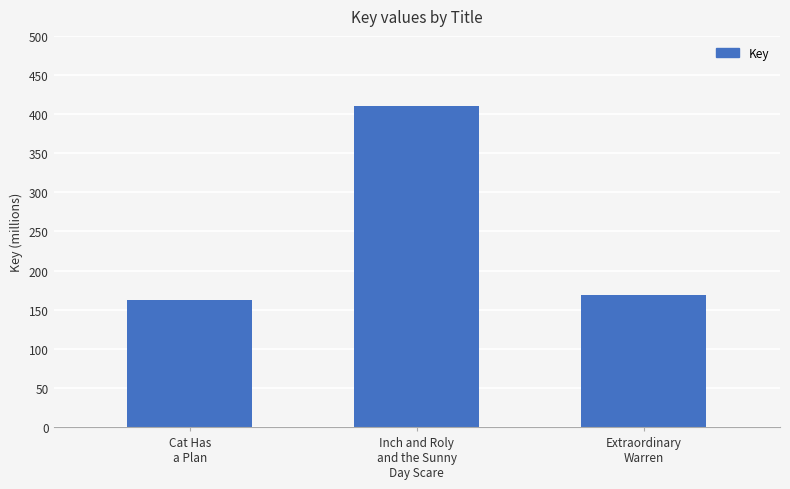

Are the bars horizontal?

No